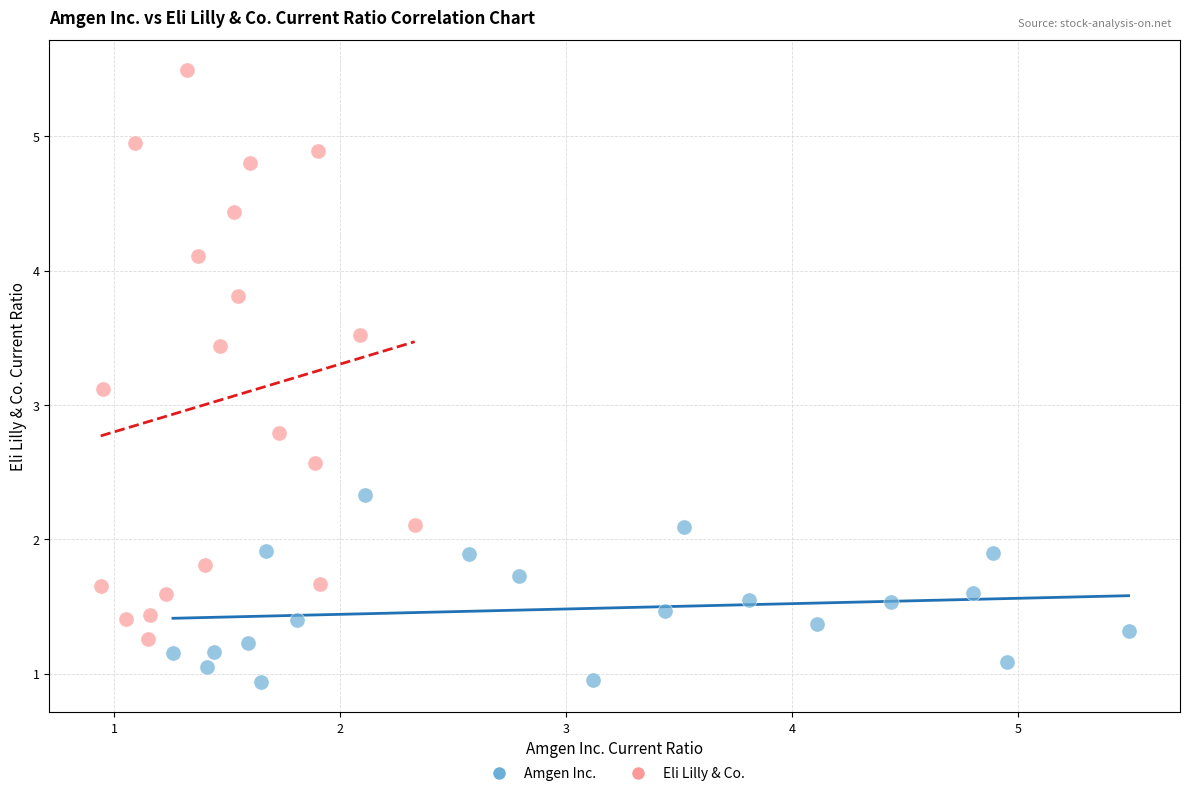

Which series contains the lowest Y value?

Amgen Inc.